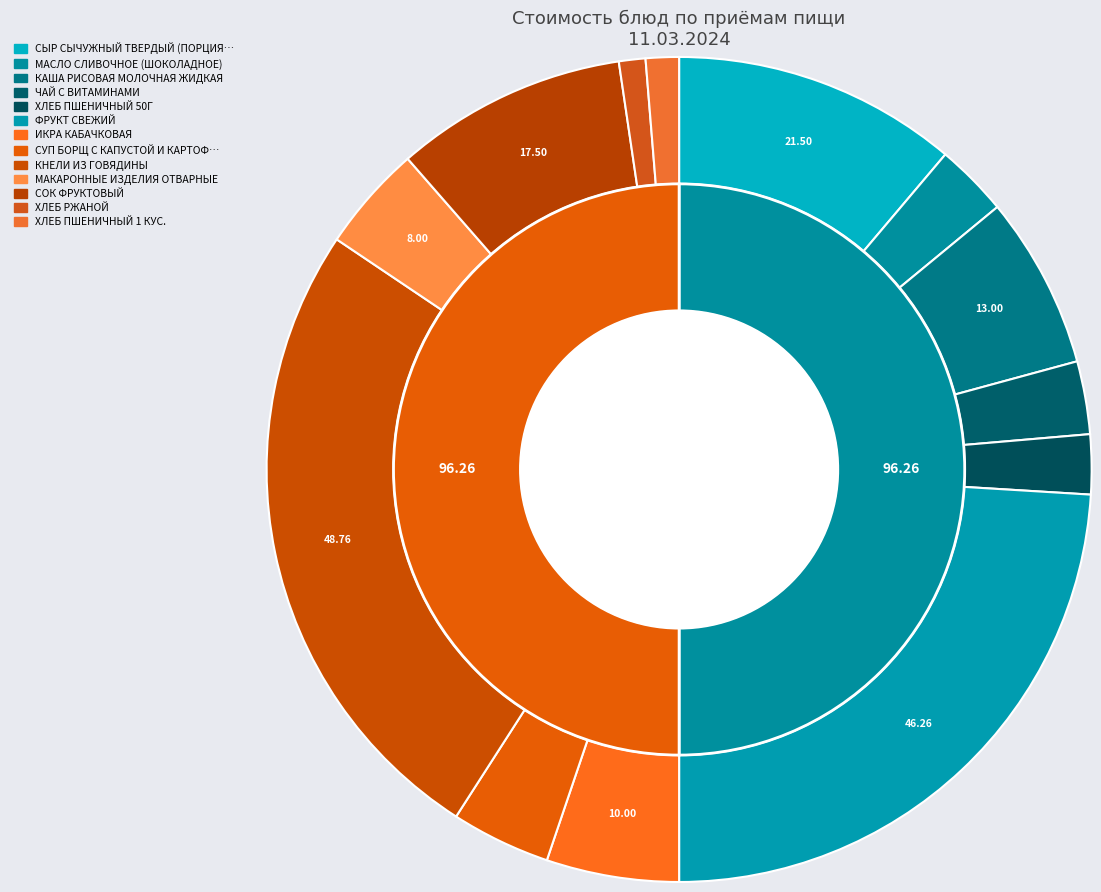

Rank the categories by value from lowest to highest.

ХЛЕБ РЖАНОЙ, ХЛЕБ ПШЕНИЧНЫЙ 1 КУС., ХЛЕБ ПШЕНИЧНЫЙ 50Г, МАСЛО СЛИВОЧНОЕ (ШОКОЛАДНОЕ), ЧАЙ С ВИТАМИНАМИ, СУП БОРЩ С КАПУСТОЙ И КАРТОФЕЛЕМ, МАКАРОННЫЕ ИЗДЕЛИЯ ОТВАРНЫЕ, ИКРА КАБАЧКОВАЯ, КАША РИСОВАЯ МОЛОЧНАЯ ЖИДКАЯ, СОК ФРУКТОВЫЙ, СЫР СЫЧУЖНЫЙ ТВЕРДЫЙ (ПОРЦИЯМИ), ФРУКТ СВЕЖИЙ, КНЕЛИ ИЗ ГОВЯДИНЫ